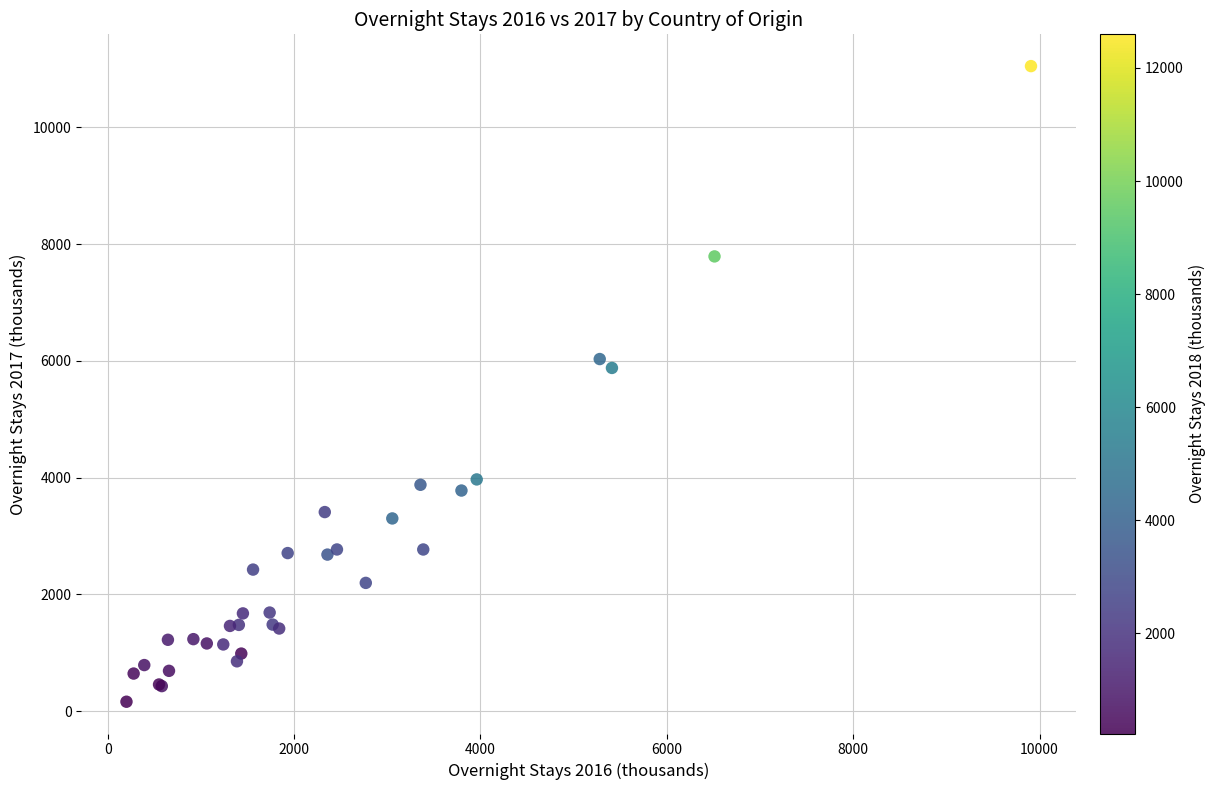

What Y value in the scatter plot is closest to 5605?

5879.4